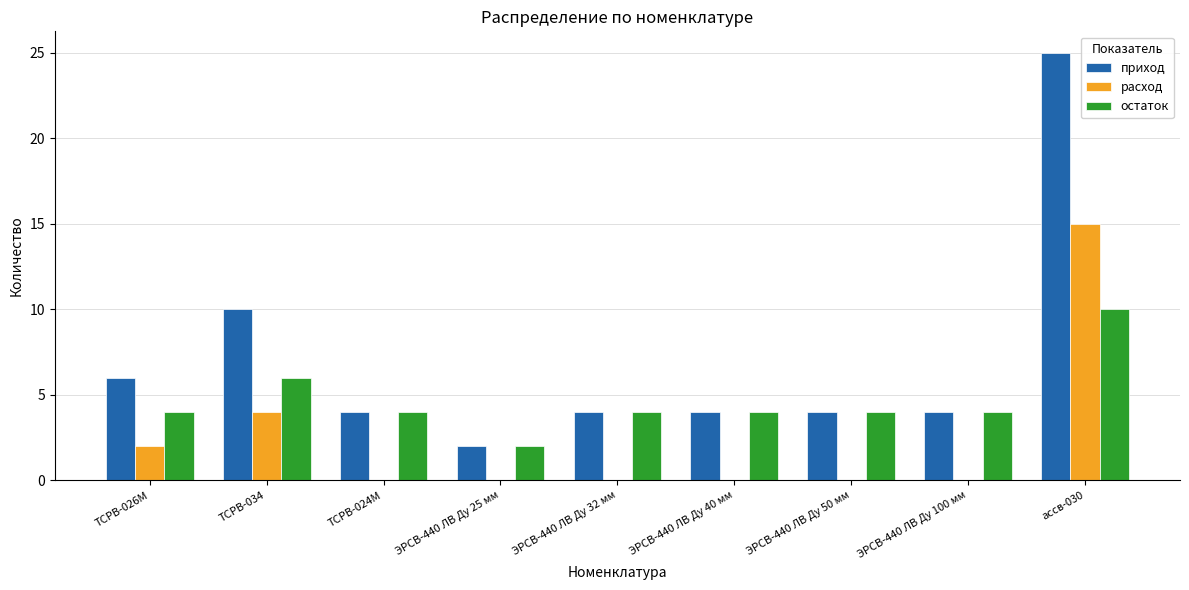

How many categories are shown in the chart?

9